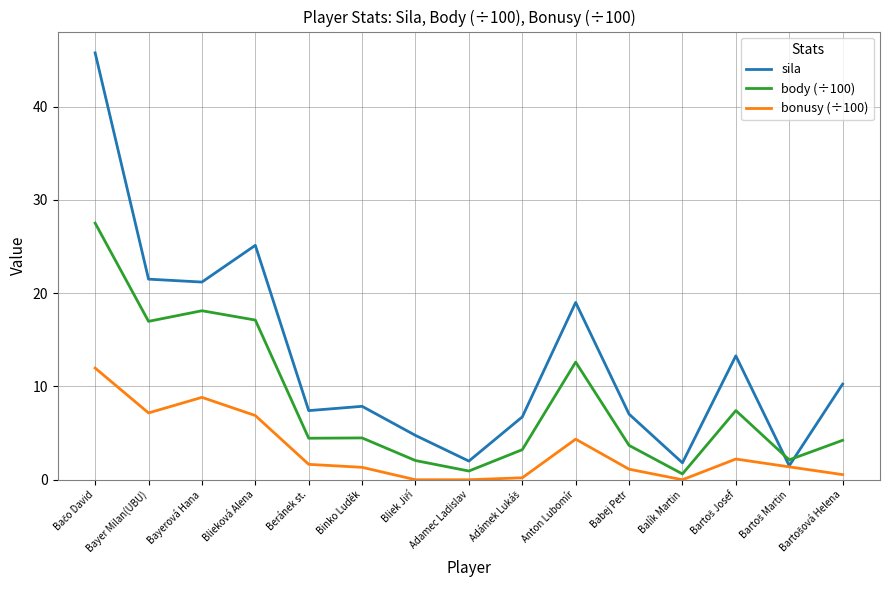

What are all the series names shown in the legend?

sila, body (÷100), bonusy (÷100)